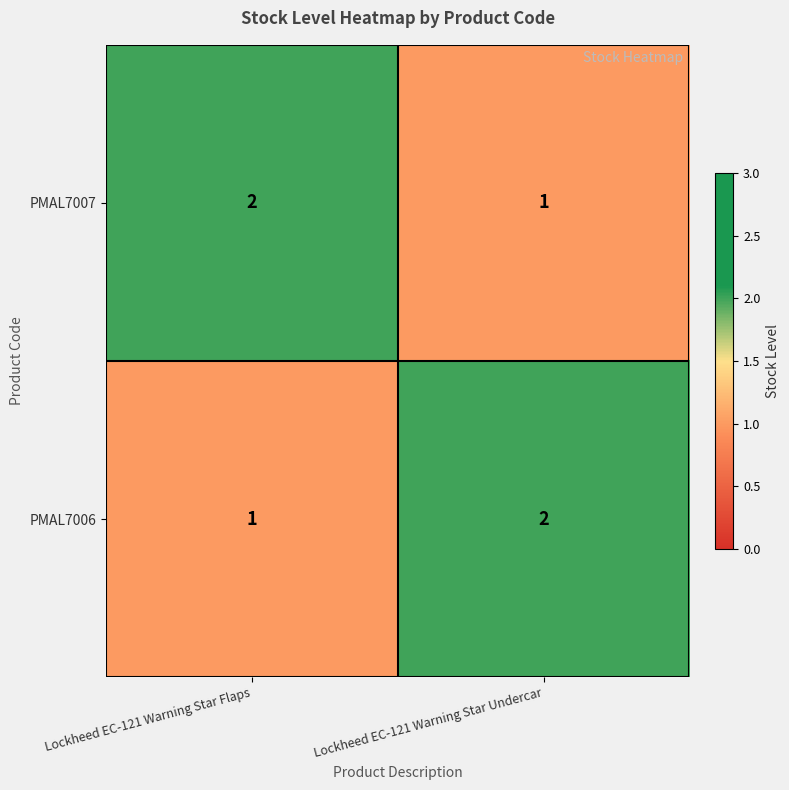

What is the sum of the PMAL7007 values at Lockheed EC-121 Warning Star Flaps and Lockheed EC-121 Warning Star Undercar?

3